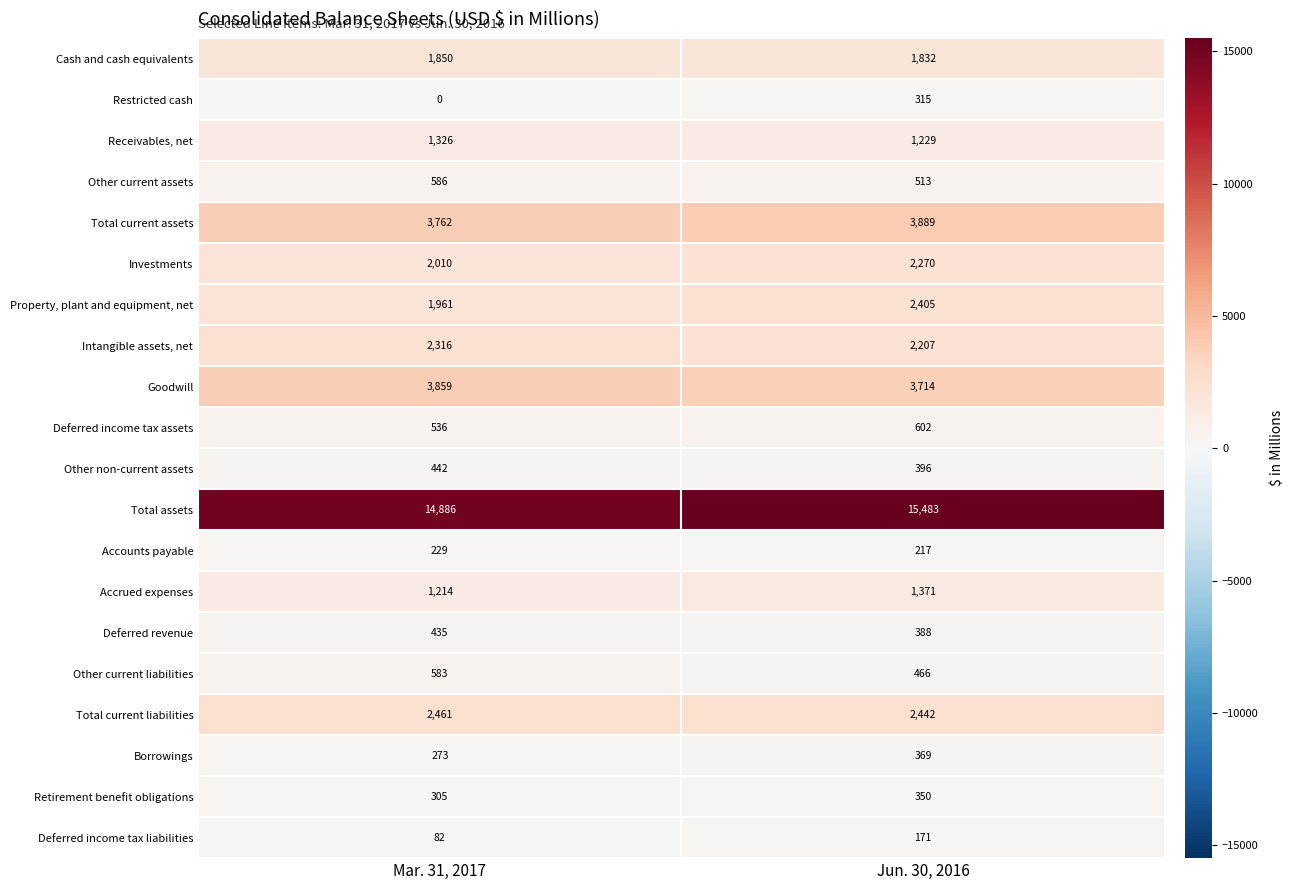

At which category is the sum across all series the highest?

Jun. 30, 2016